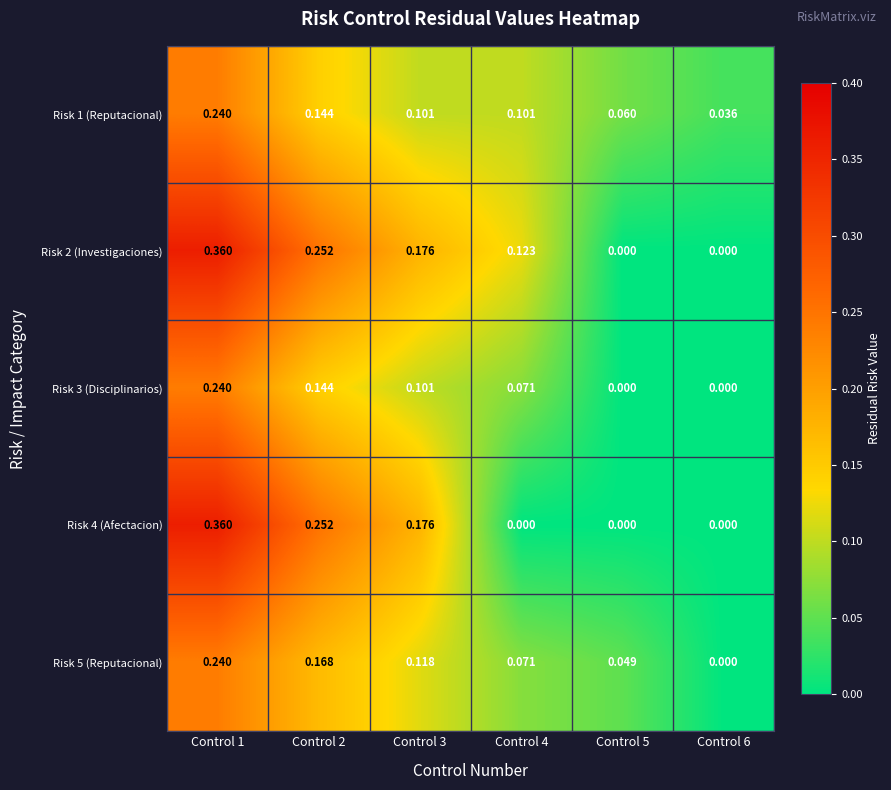

At how many categories does at least one series exceed 0?

6